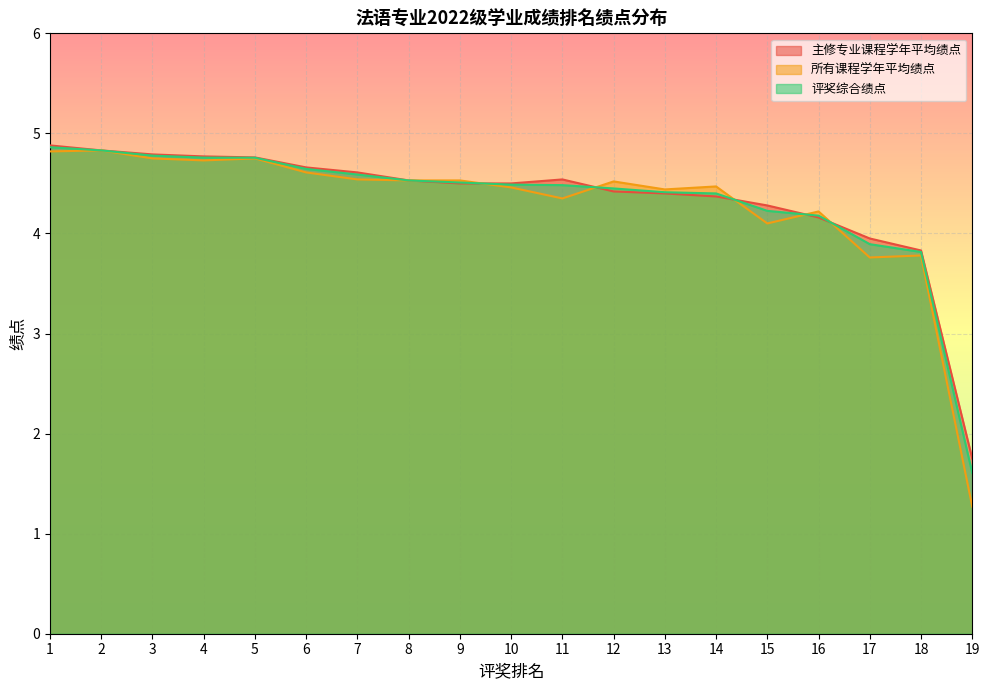

What is the minimum value for 评奖综合绩点?

1.6